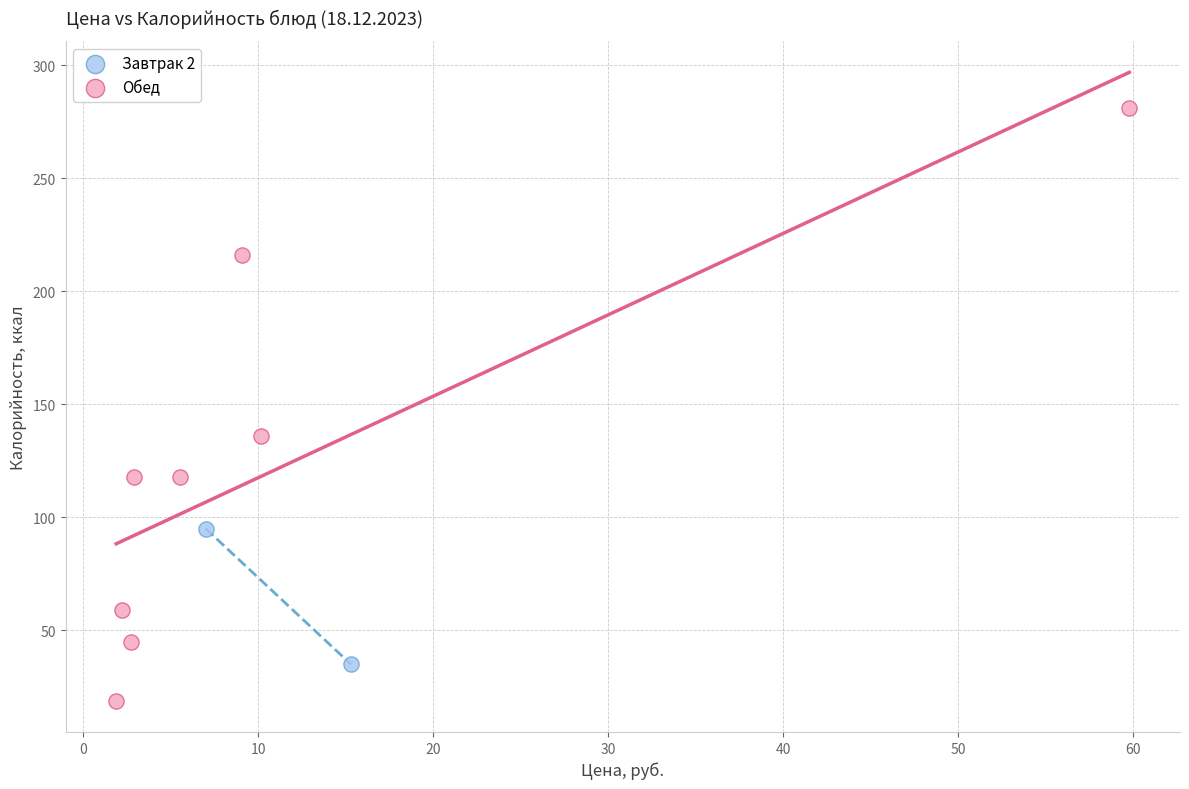

What are all the series names shown in the legend?

Завтрак 2, Обед